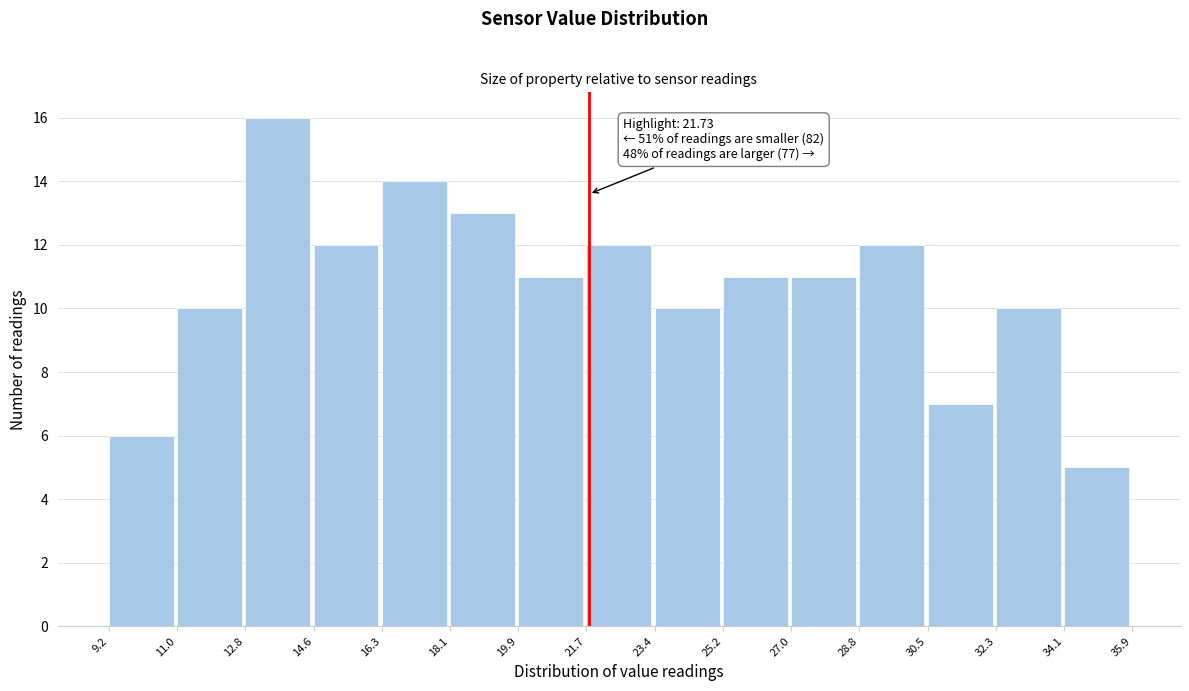

Which range on the x-axis has the tallest bar?

12.8 to 14.6